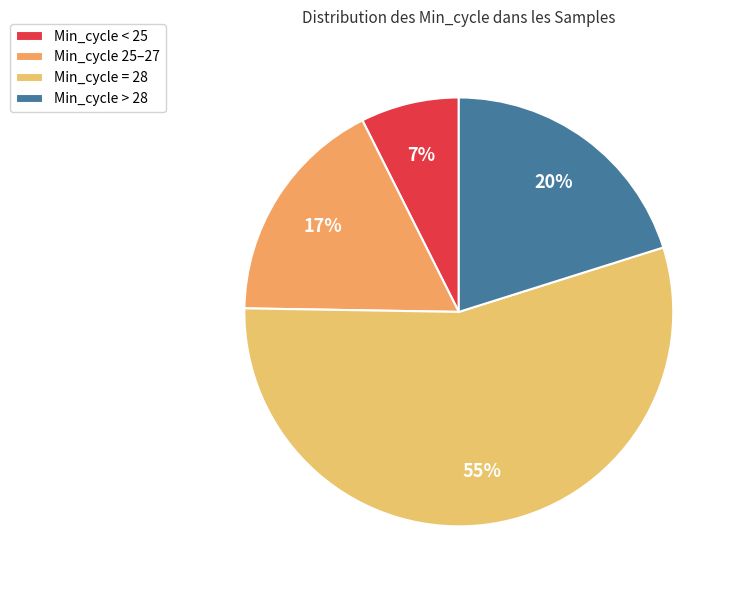

What is the largest slice in the pie chart?

Min_cycle = 28